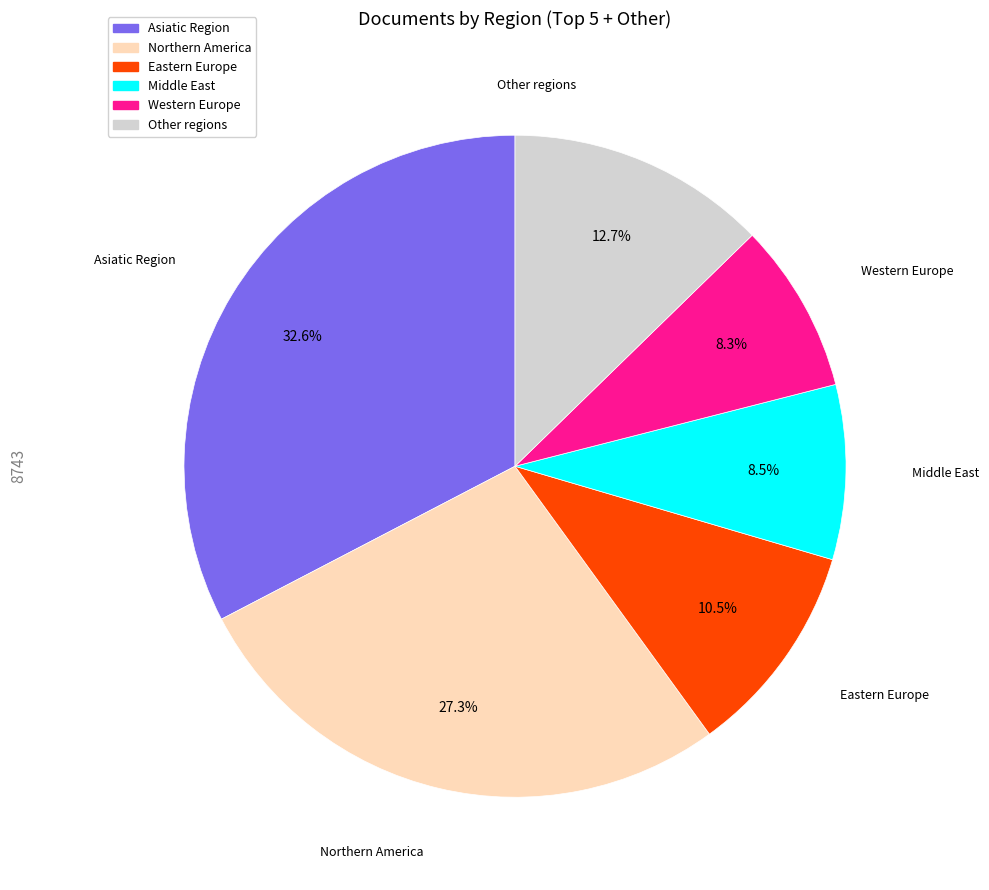

Is there any slice that represents more than half of the pie?

No